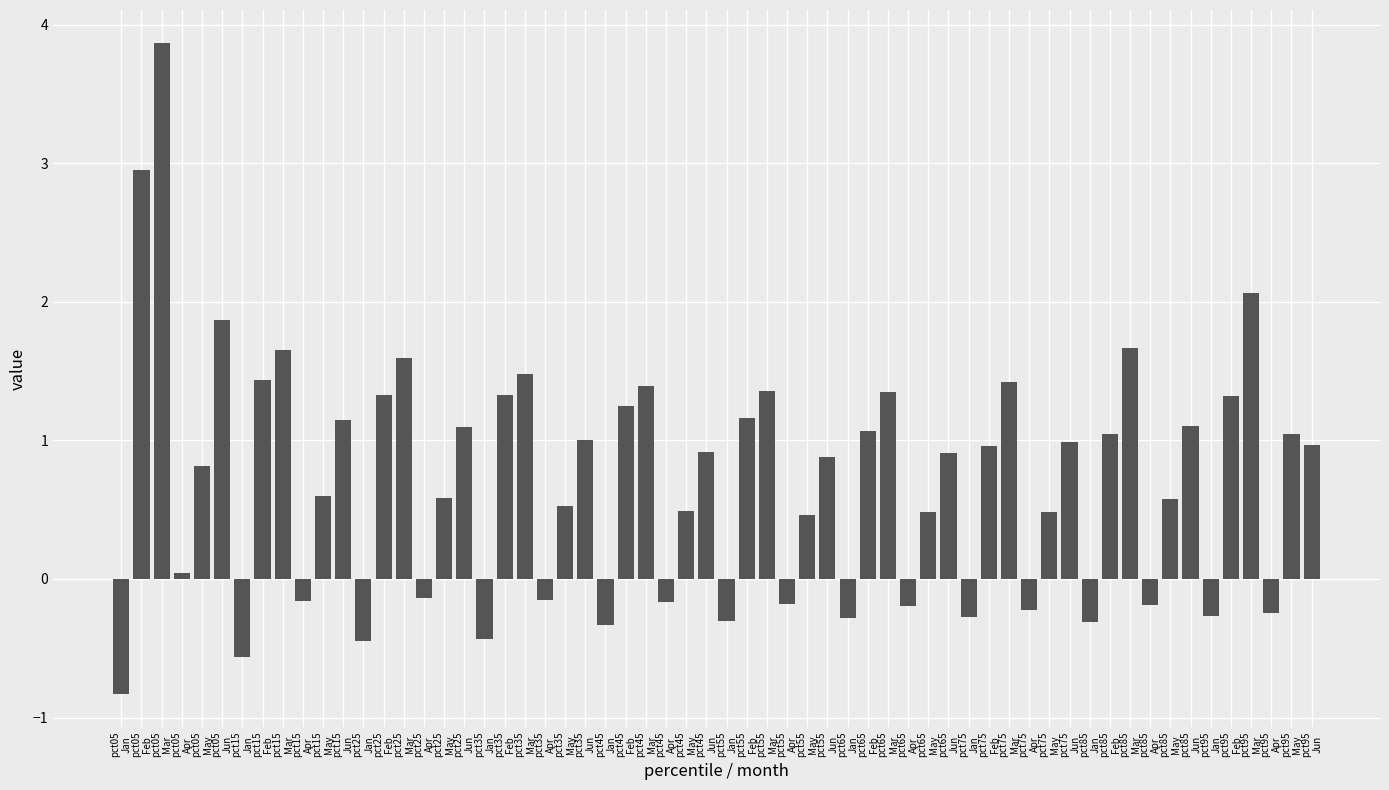

Which series changed the most between pct55 and pct75?

Feb